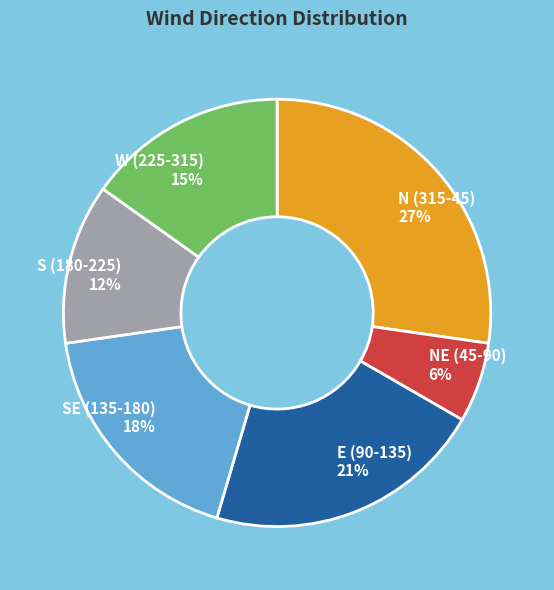

Approximately how many times larger is the value at SE (135-180) compared to S (180-225)?

1.5